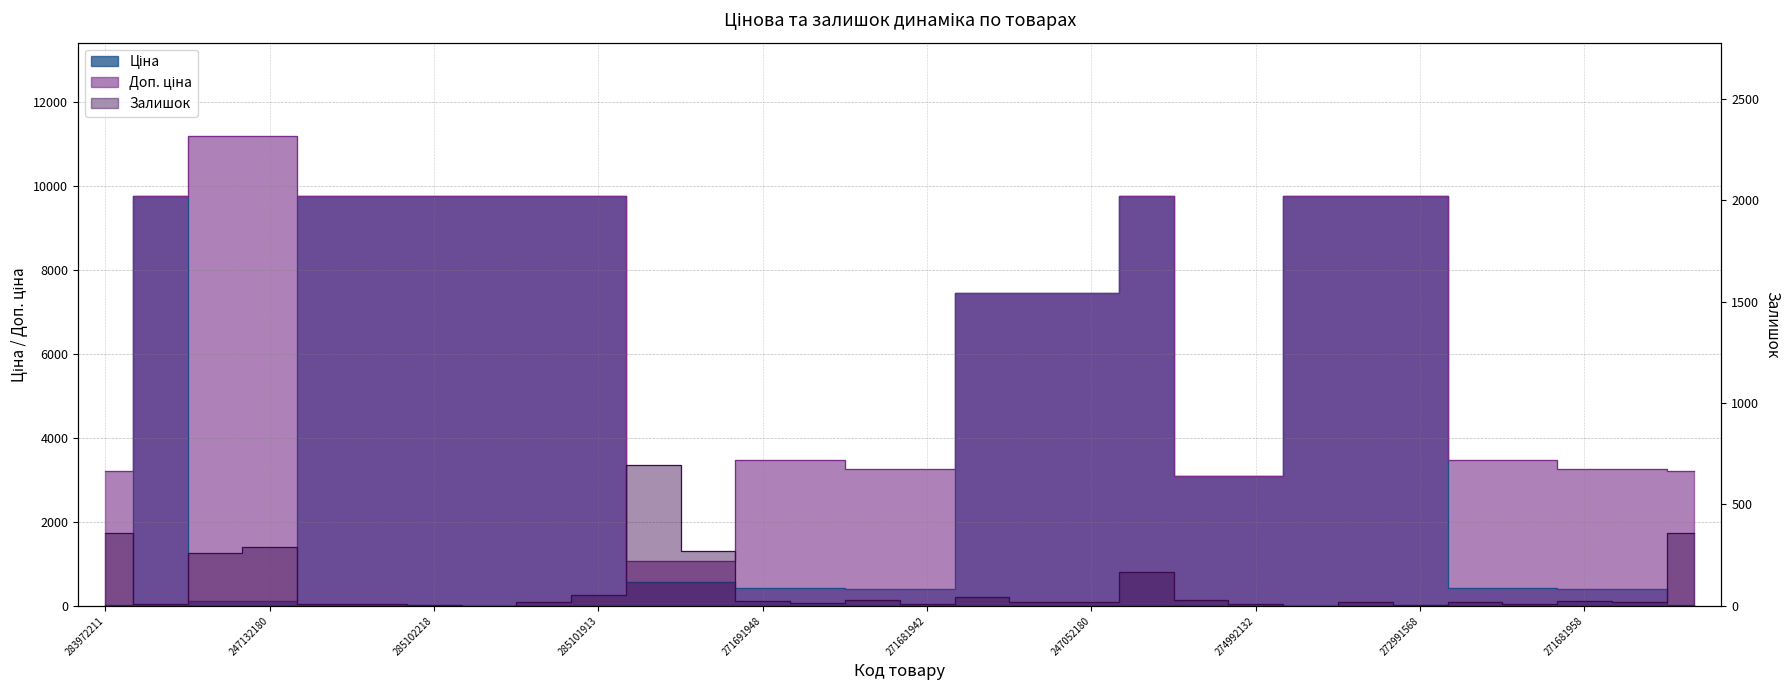

How many data points in Доп. ціна are above 7444?

16